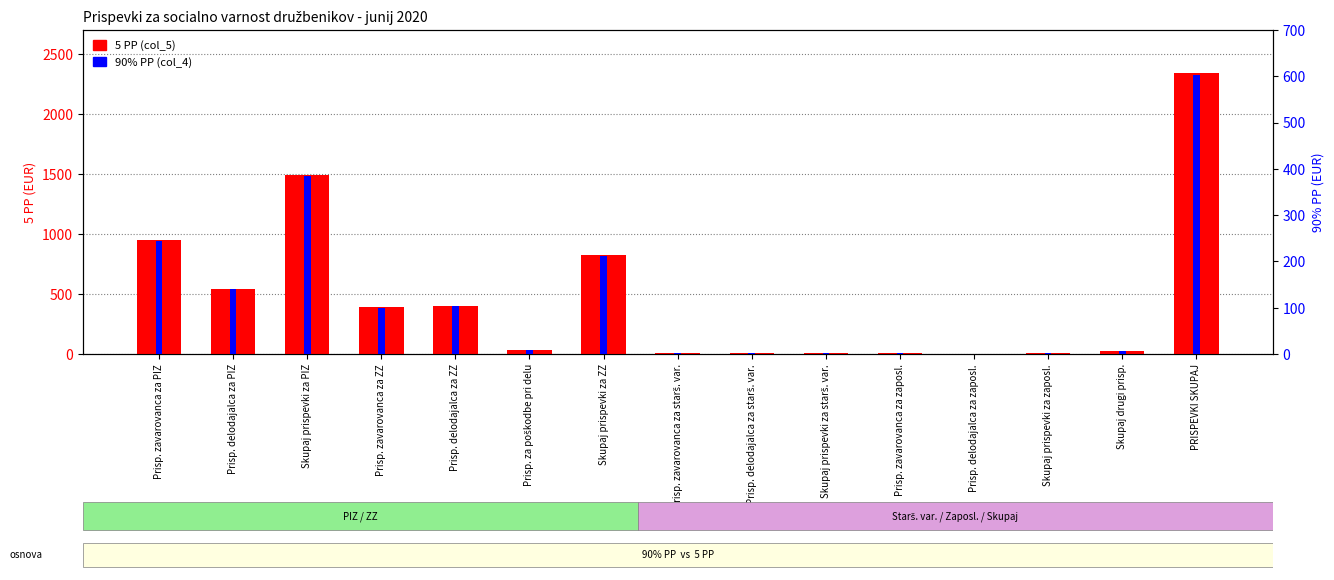

Rank the series at PRISPEVKI SKUPAJ from highest to lowest value.

5 PP (col_5), 90% PP (col_4)